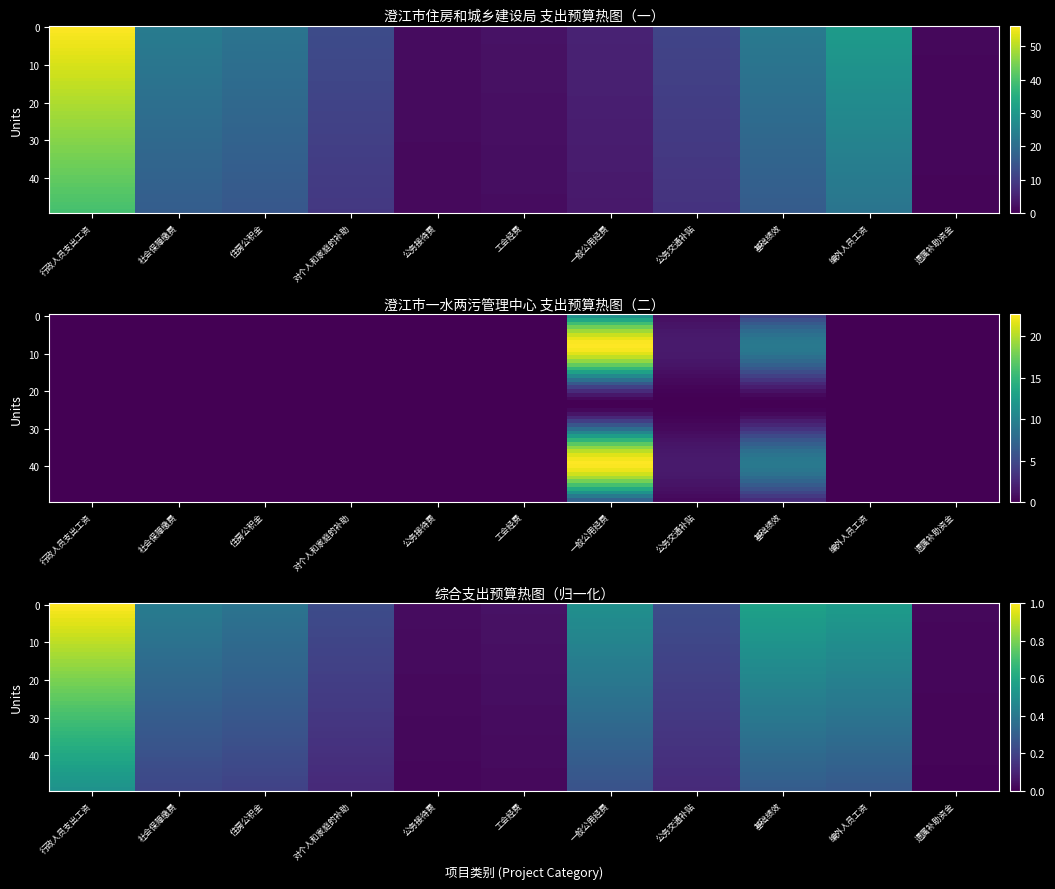

Is it true that 澄江市住房和城乡建设局 equals 1.8 at 公务接待费?

True